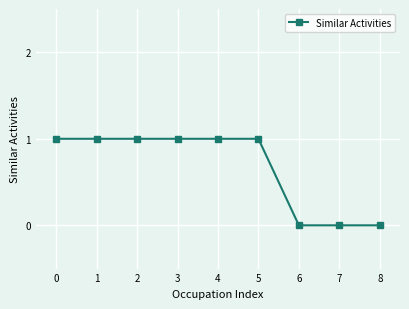

Is it true that the value at 5 is 1?

True